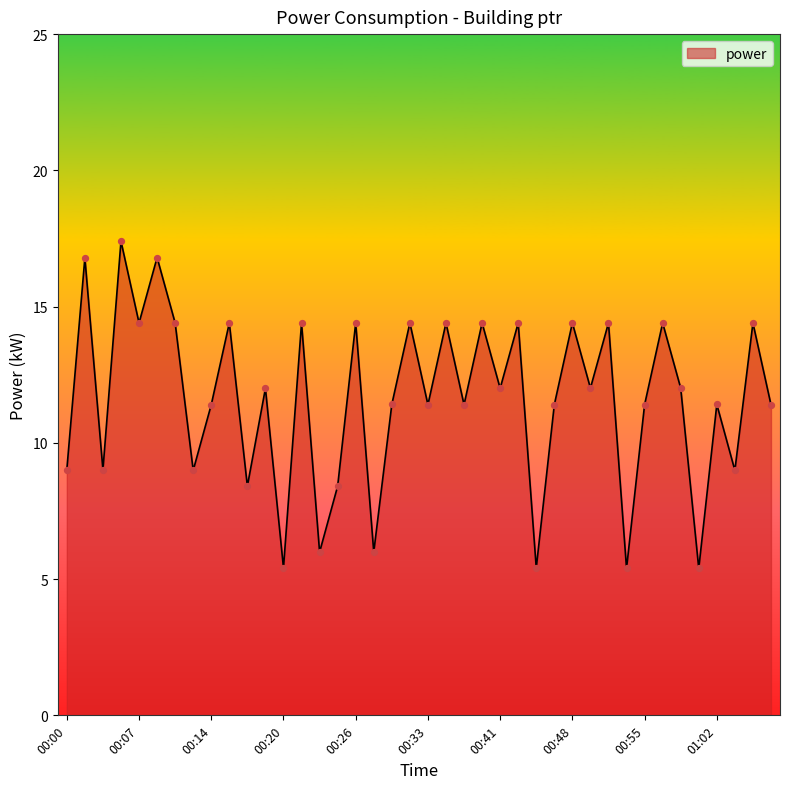

What is the maximum value shown in the chart?

17.4